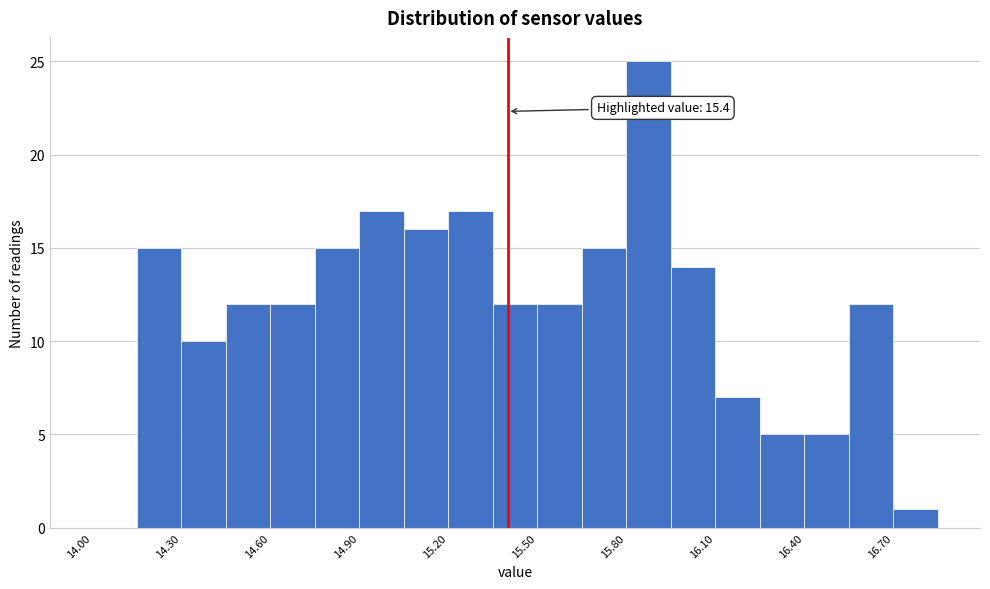

Read against the x-axis, roughly where is the centre of the tallest bar?

15.90